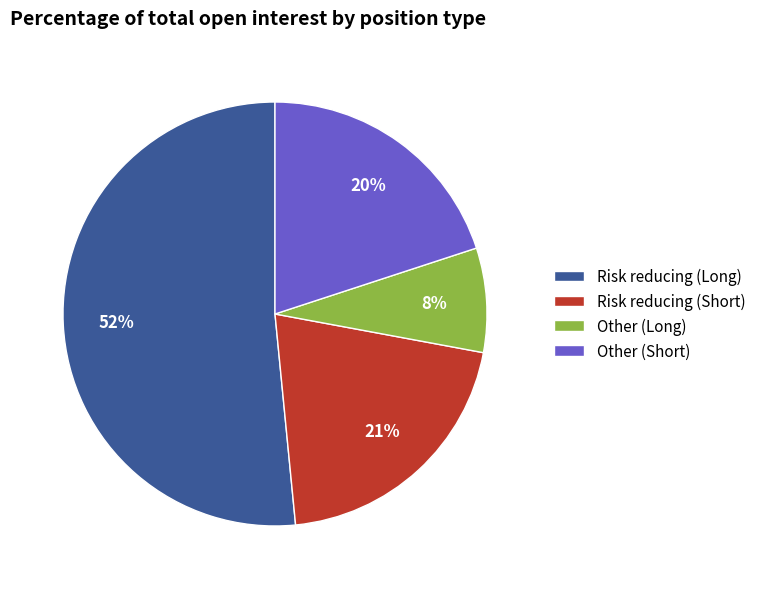

What is the smallest slice in the pie chart?

Other (Long)